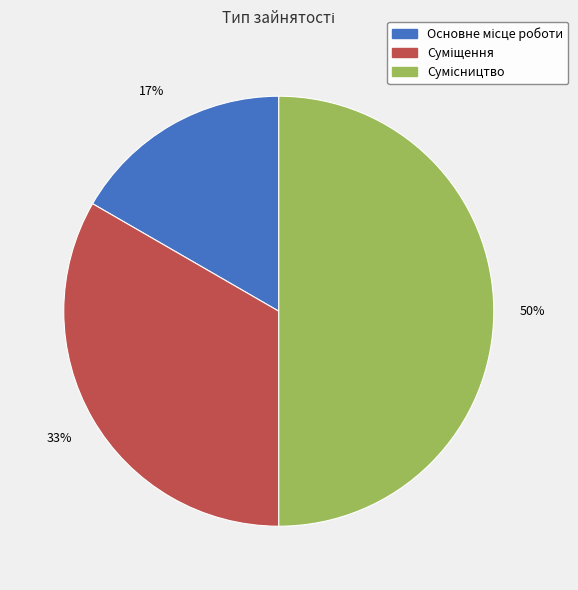

To the nearest percent, what is the difference between the largest and smallest slice percentages?

33%